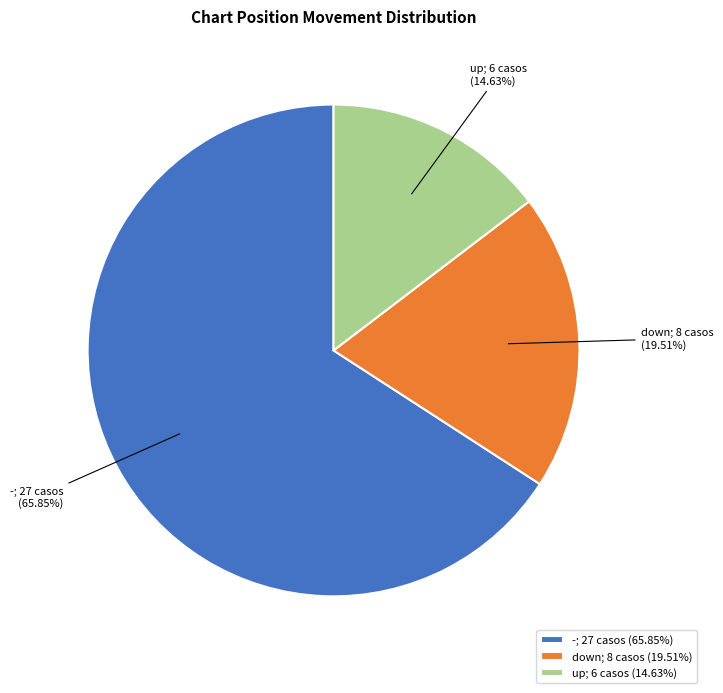

Combined, what portion of the pie is up and -?

80.5%